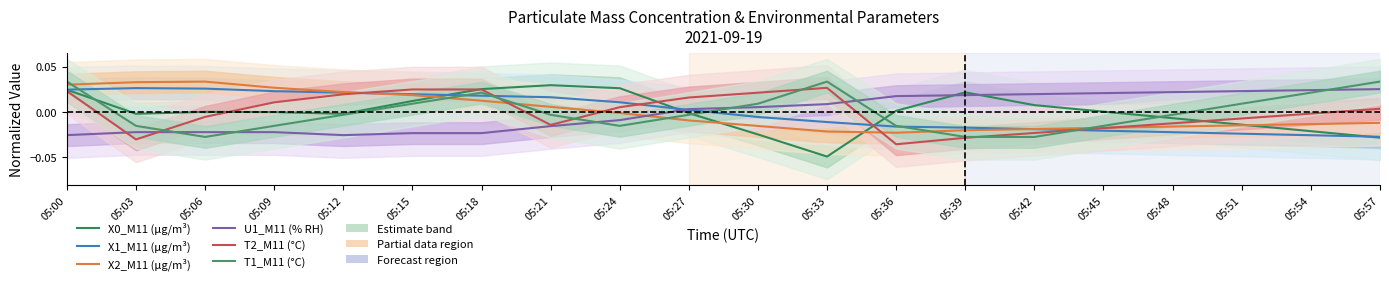

How many positive values does the U1_M11 (% RH) series have?

11